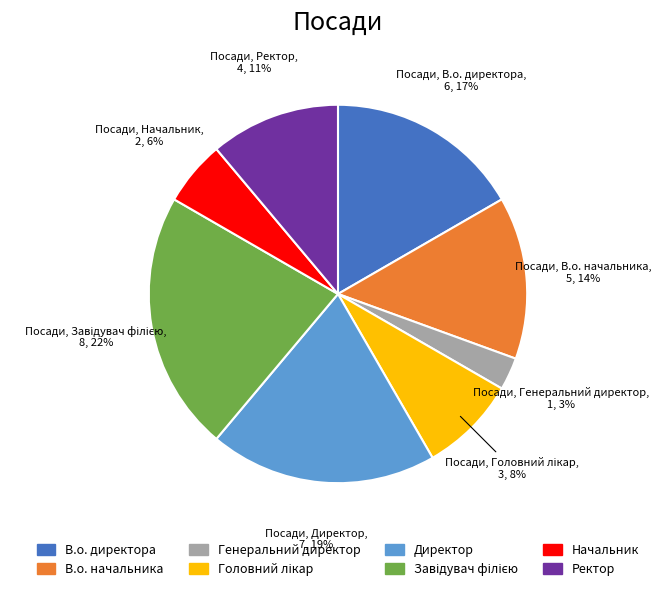

Which category has the smallest portion of the pie?

Генеральний директор